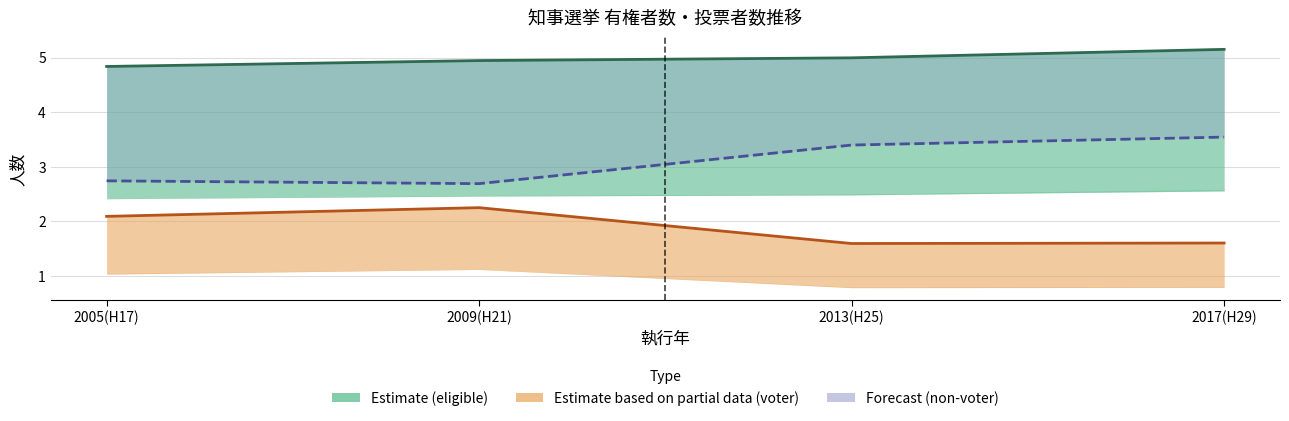

True or false: Voter total and Eligible total intersect in this chart.

False